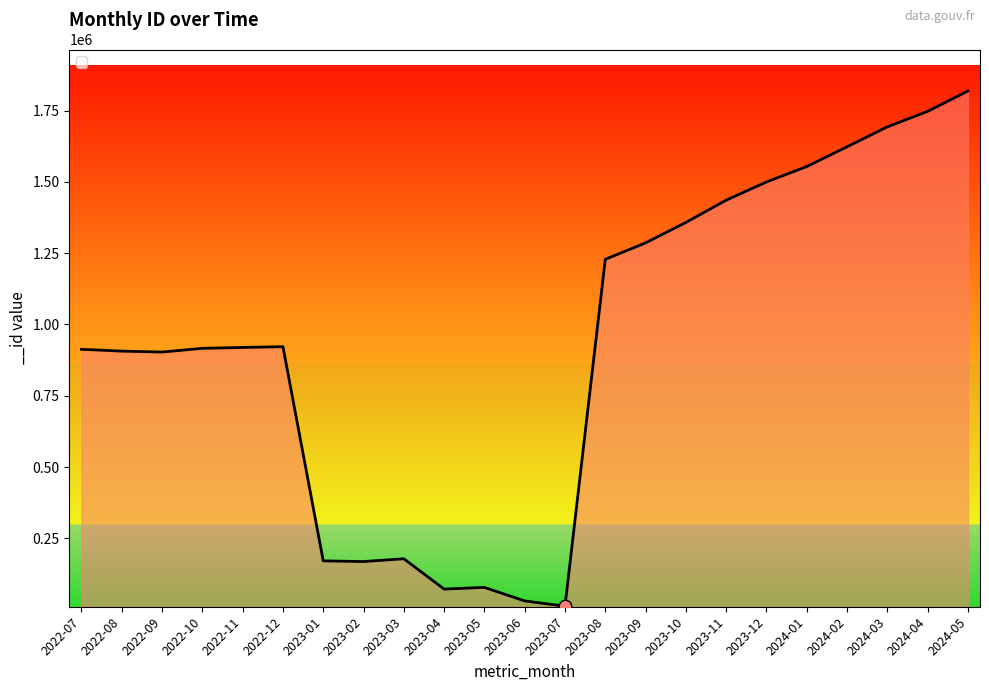

Approximately how many times larger is the value at 2022-09 compared to 2023-12?

0.6